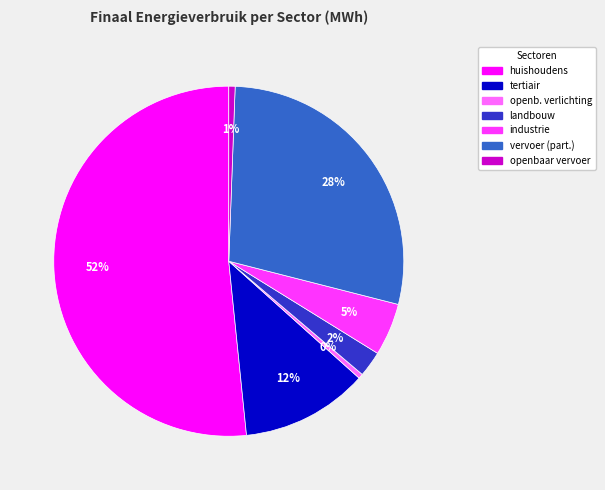

To the nearest percent, what is the average slice percentage?

14%